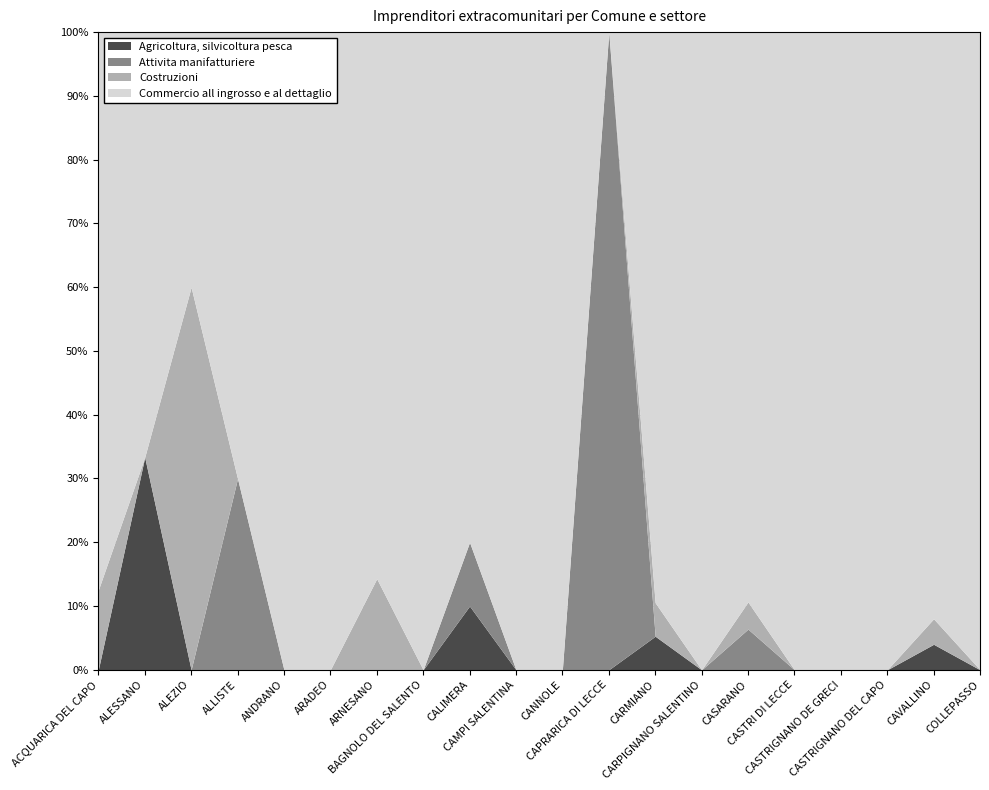

In Agricoltura, silvicoltura pesca, how many points are higher than both neighbors (excluding endpoints)?

4